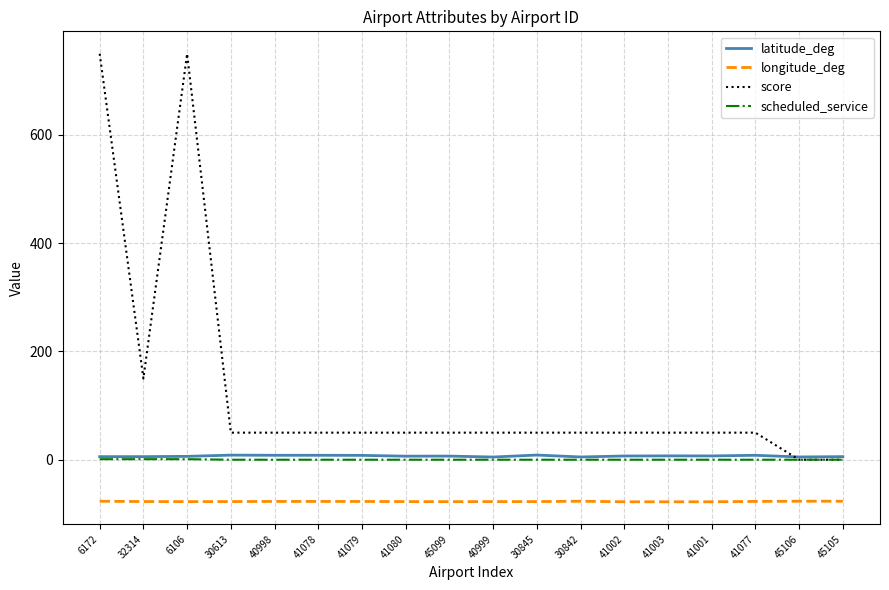

True or false: score has a value of 50.0 at 30845.

True